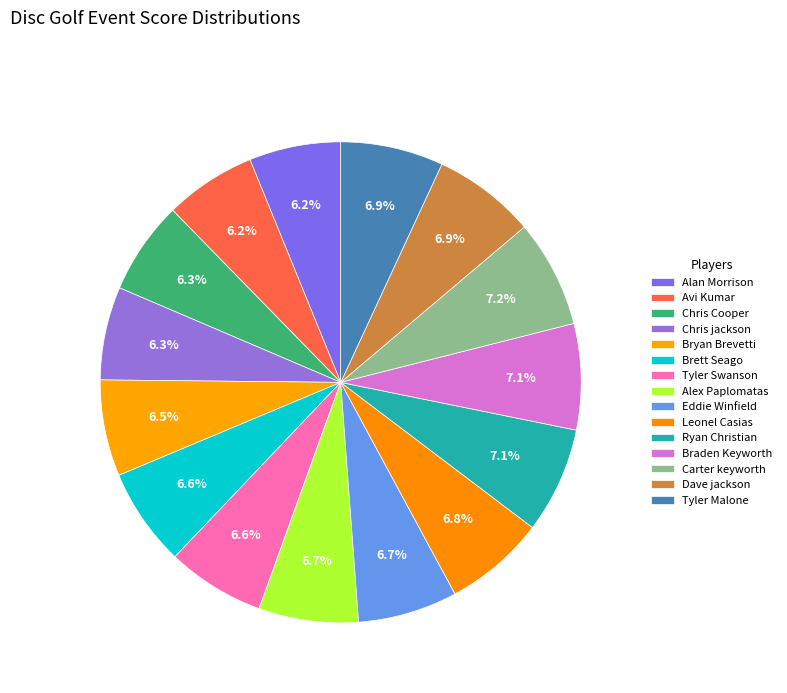

Count the number of slices in the pie.

15